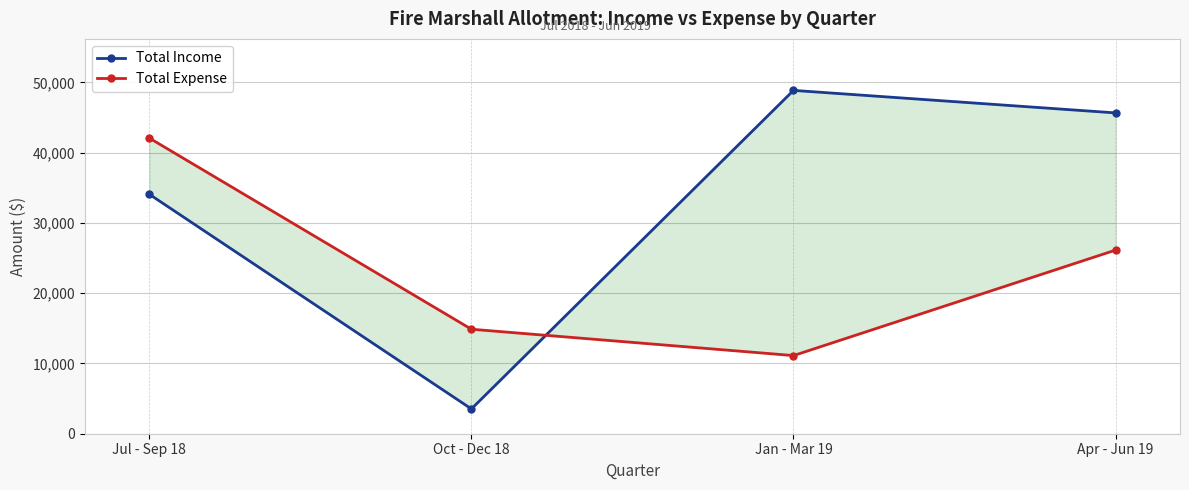

Where is Total Expense nearest to the value 26595?

Apr - Jun 19